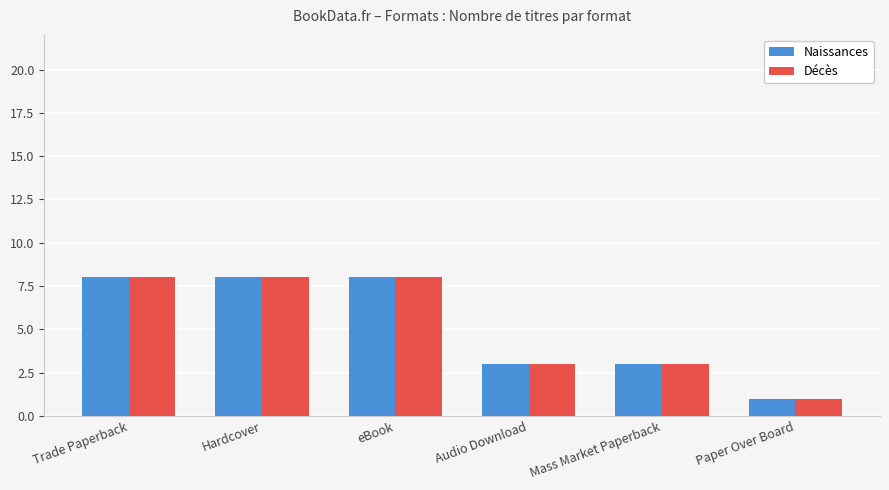

How many bars are there in each group?

2